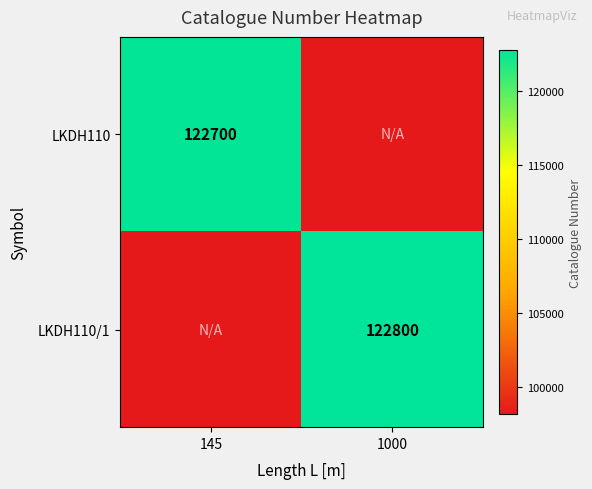

The LKDH110/1 series shows 122800 at 1000. True or false?

True